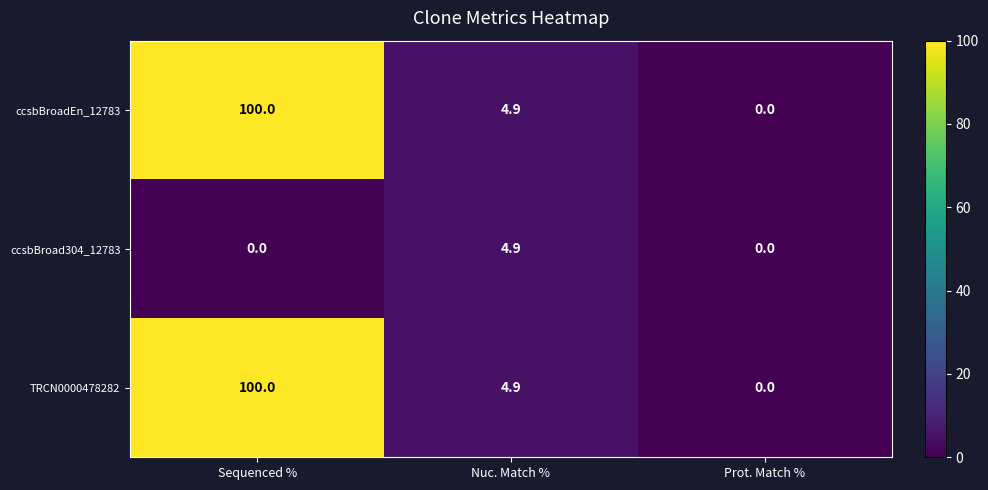

List the labels in order of TRCN0000478282 value, largest first.

Sequenced %, Nuc. Match %, Prot. Match %